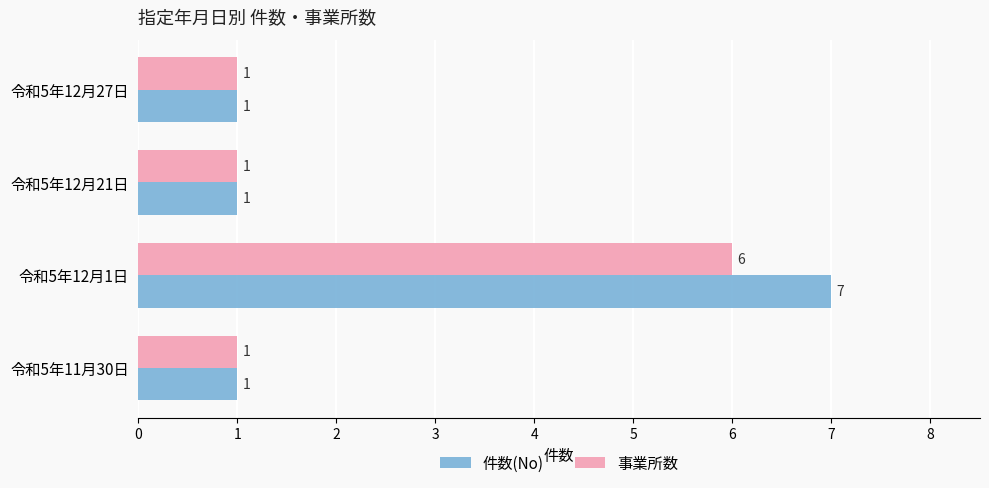

True or false: 事業所数 has a value of 1 at 令和5年11月30日.

True